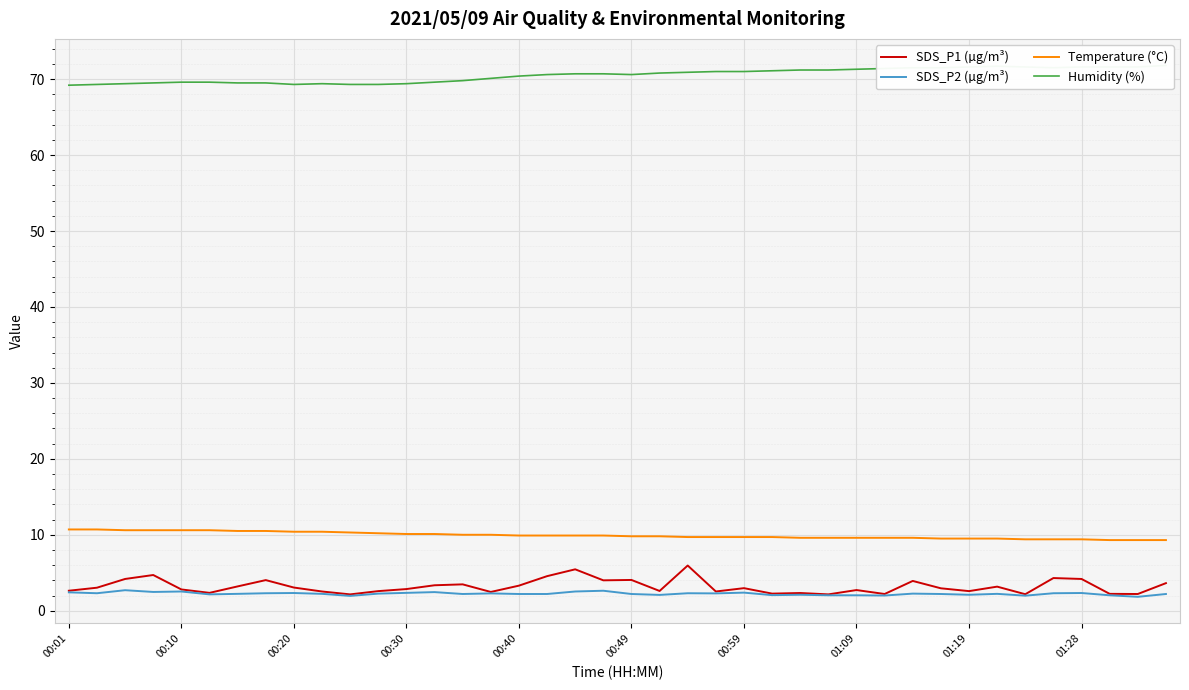

What is the minimum value shown in the chart?

1.8